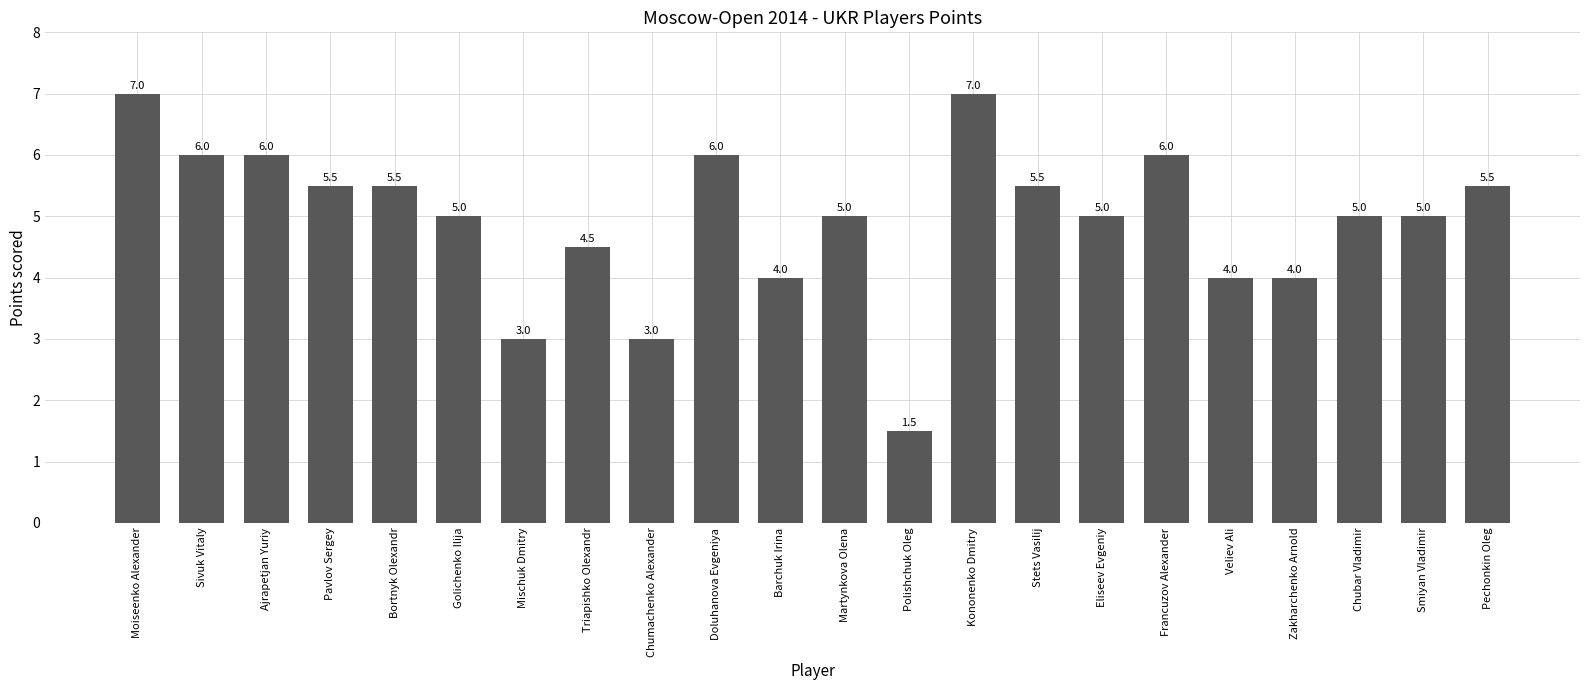

What value does the data have at Pavlov Sergey?

5.5